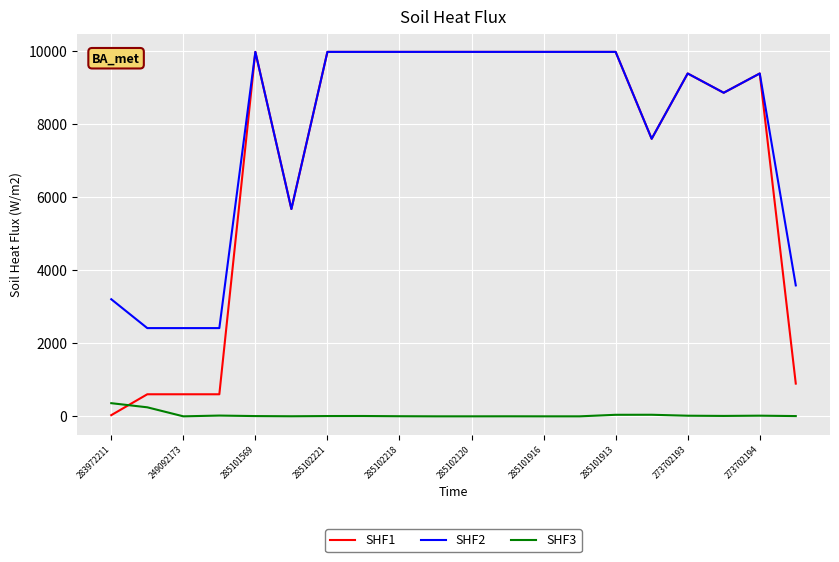

What is the maximum value for SHF1?

9975.0